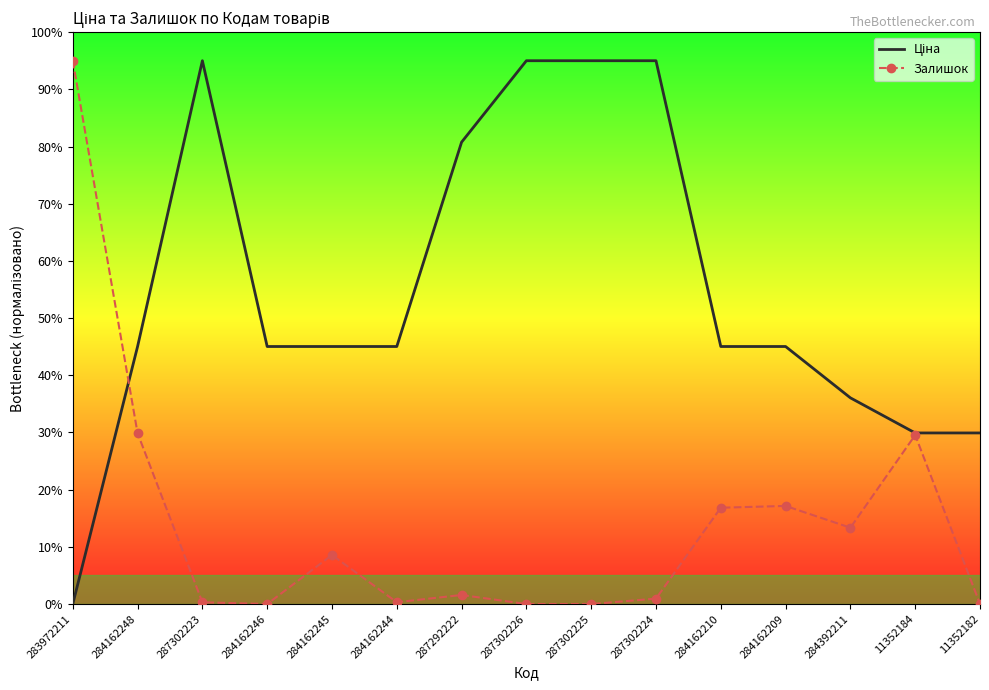

Which series changed the most between 284162209 and 11352182?

Залишок